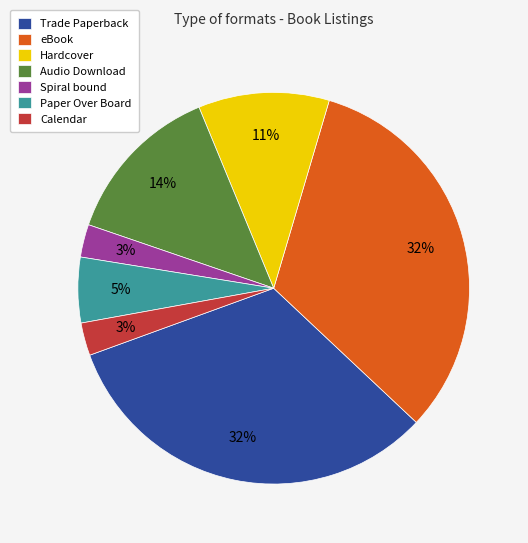

True or false: Calendar accounts for 11% of the total.

False